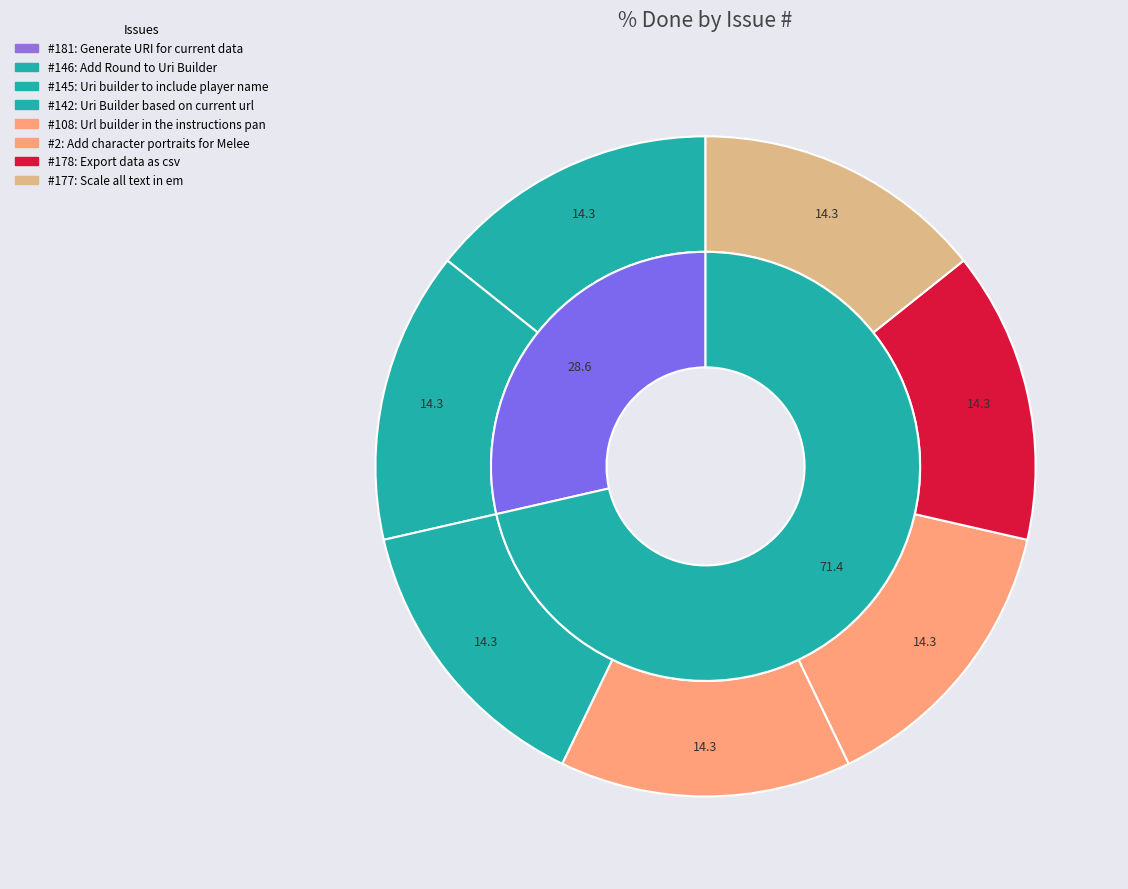

What percentage is NOT represented by 177?

85.7%